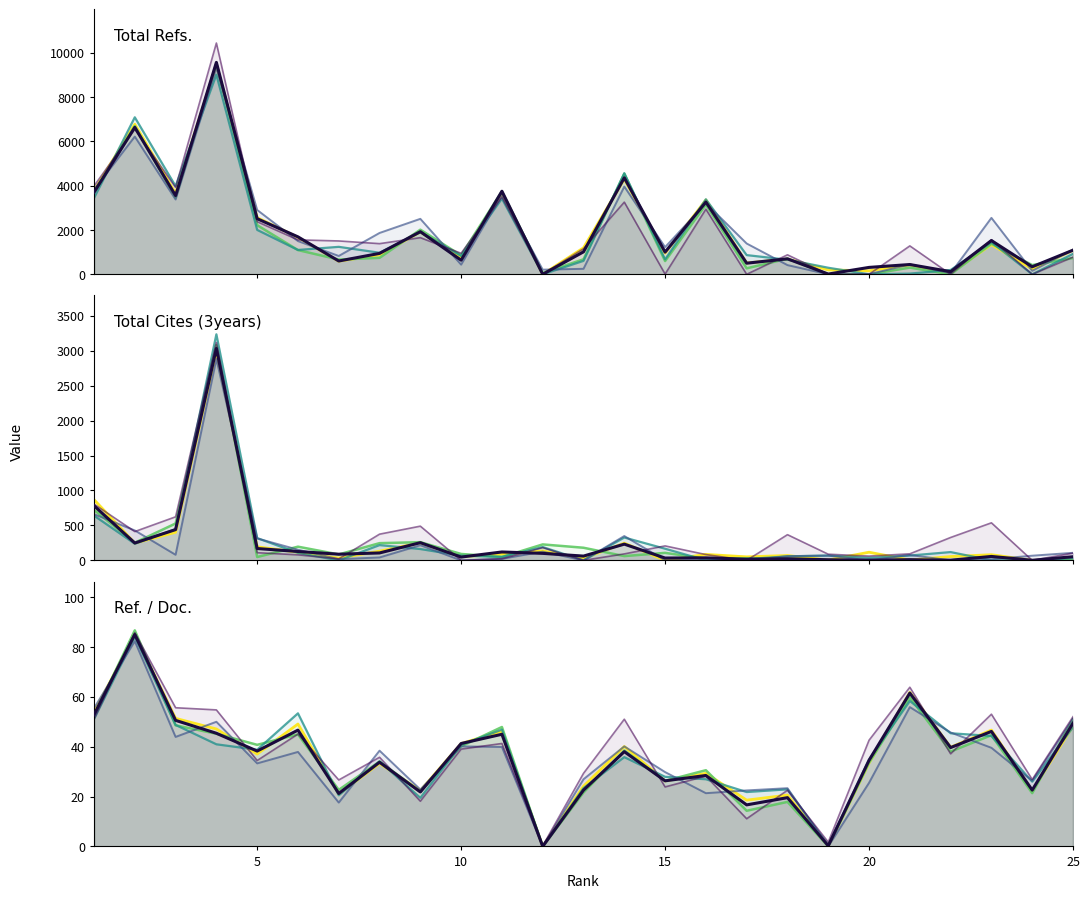

Reading left to right, transcribe all the data shown in this chart.

Total Refs.: 1=3700.0	2=6633.0	3=3551.0	4=9564.0	5=2509.0	6=1689.0	7=599.0	8=943.0	9=1923.0	10=637.0	11=3749.0	12=0.0	13=1014.0	14=4355.0	15=1000.0	16=3261.0	17=501.0	18=699.0	19=11.0	20=311.0	21=441.0	22=119.0	23=1523.0	24=339.0	25=1088.0
Total Cites (3years): 1=782.0	2=248.0	3=440.0	4=3032.0	5=169.0	6=127.0	7=88.0	8=106.0	9=253.0	10=47.0	11=120.0	12=100.0	13=61.0	14=232.0	15=33.0	16=36.0	17=16.0	18=23.0	19=9.0	20=3.0	21=10.0	22=2.0	23=56.0	24=1.0	25=52.0
Ref. / Doc.: 1=52.9	2=85.0	3=50.6	4=45.4	5=38.3	6=46.7	7=21.2	8=33.8	9=21.9	10=41.3	11=45.0	12=0.0	13=22.6	14=38.0	15=26.3	16=28.5	17=16.7	18=19.6	19=0.2	20=34.6	21=61.5	22=39.7	23=46.1	24=22.6	25=49.5